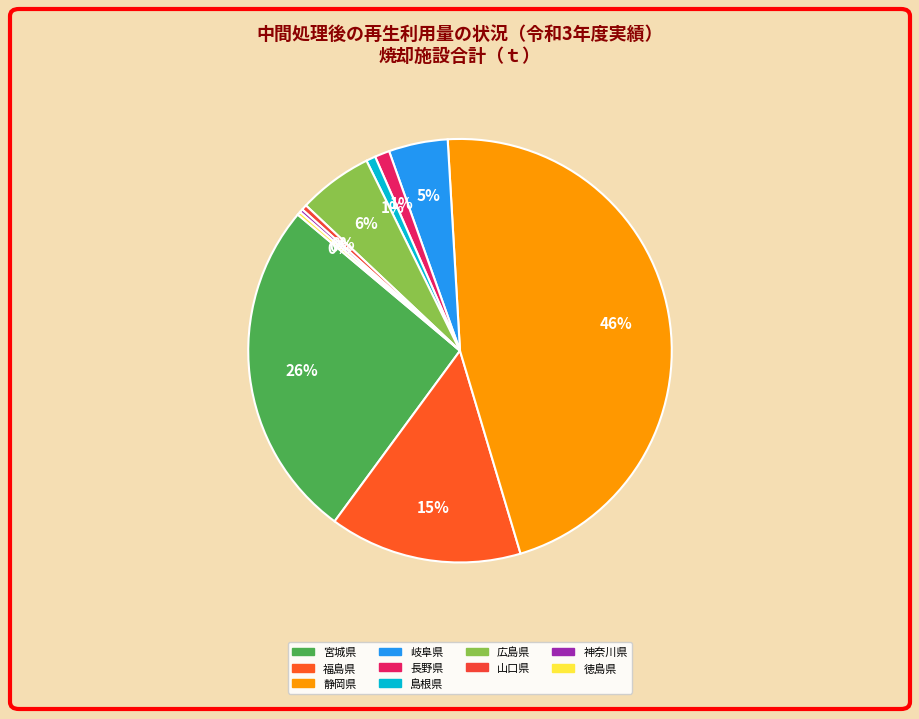

What is the change in value from 宮城県 to 神奈川県?

-503